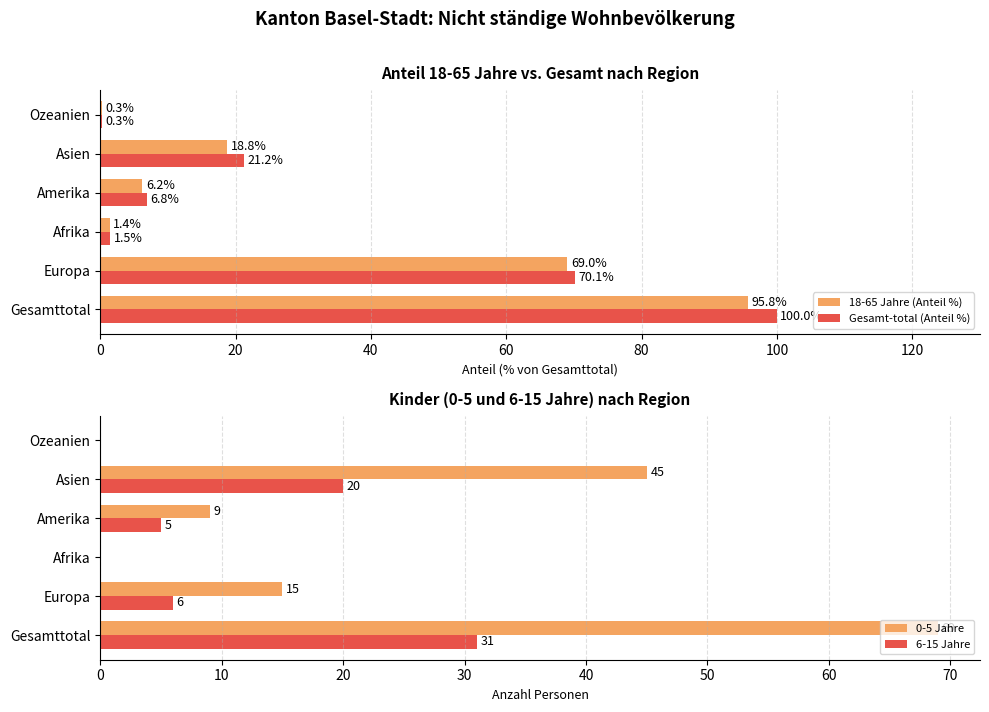

Which series has the widest spread of values?

Gesamt-total (Anteil %)